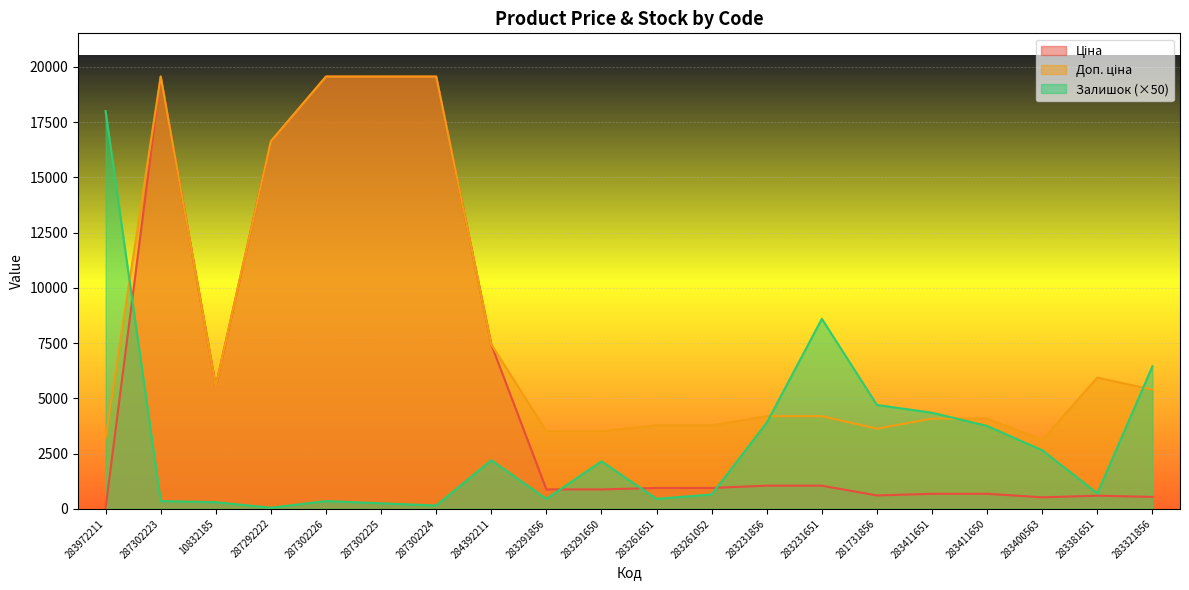

What value does the Ціна series have at 283972211?

32.0